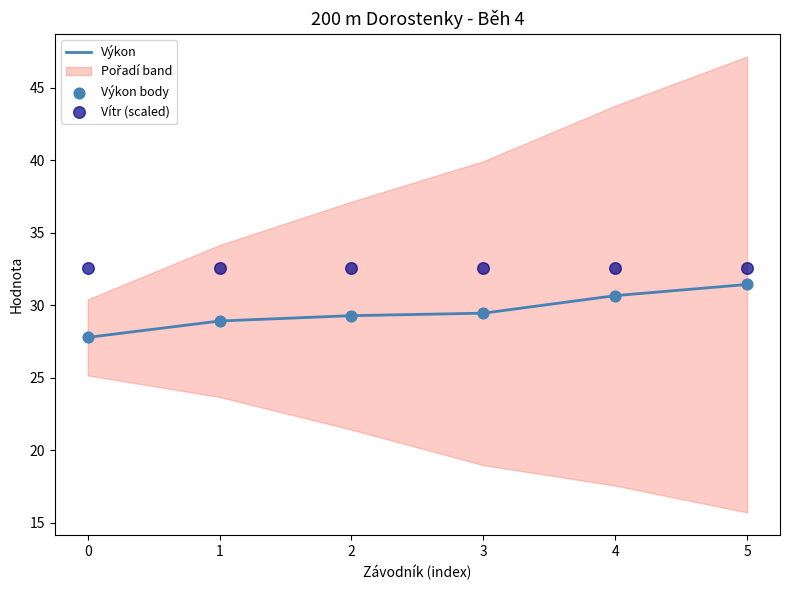

The Výkon series shows 29.3 at 2. True or false?

True